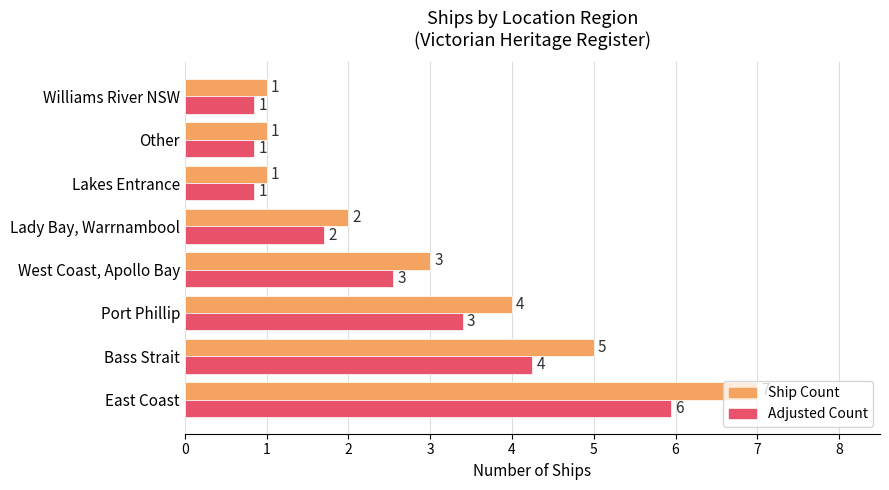

Which series changed the most between Bass Strait and West Coast, Apollo Bay?

Ship Count